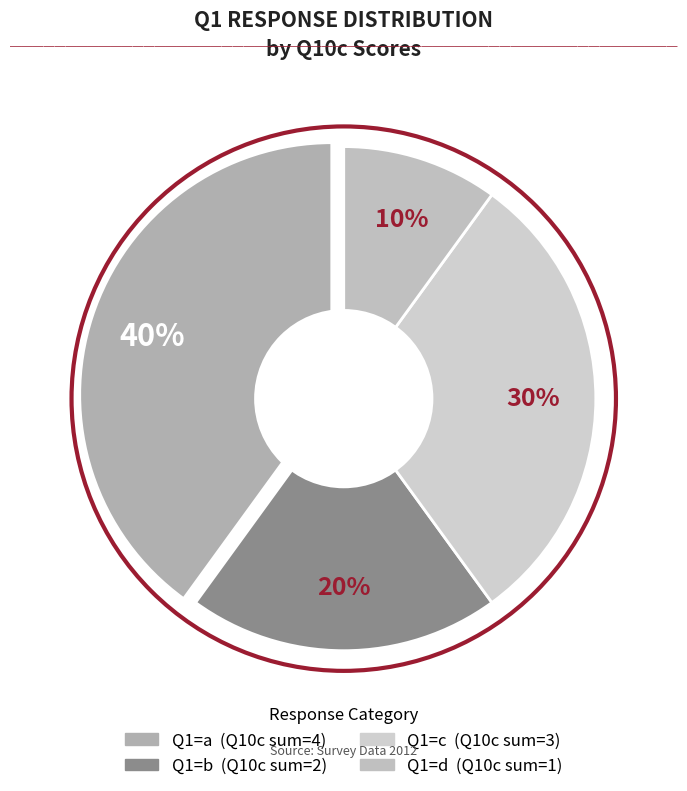

Does d represent more than half of the total?

No